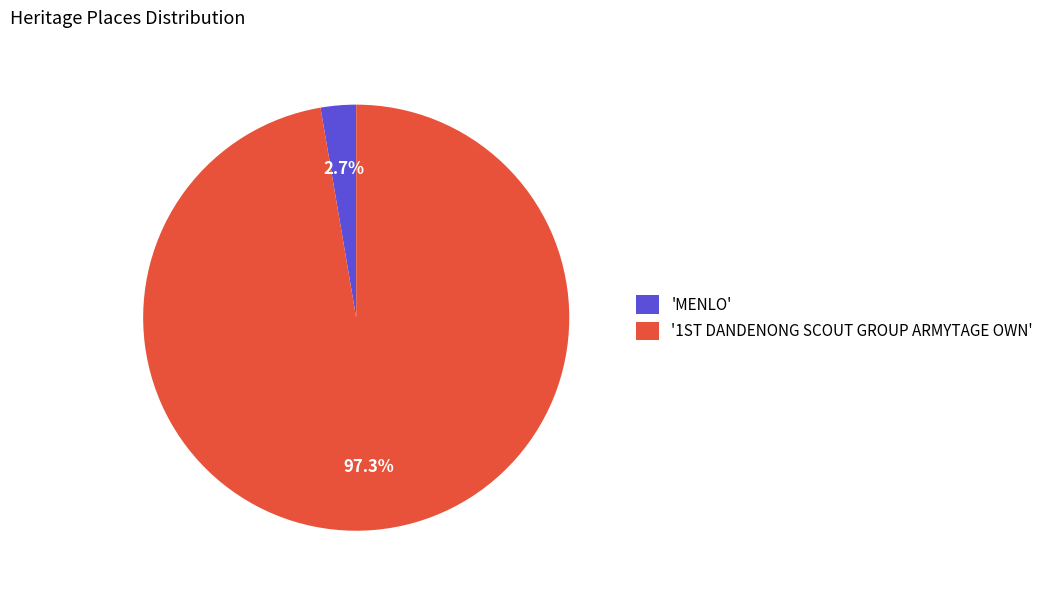

Is there a majority slice in this chart?

Yes